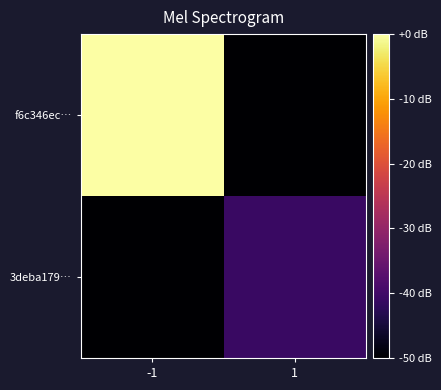

What is the maximum value shown in the chart?

11